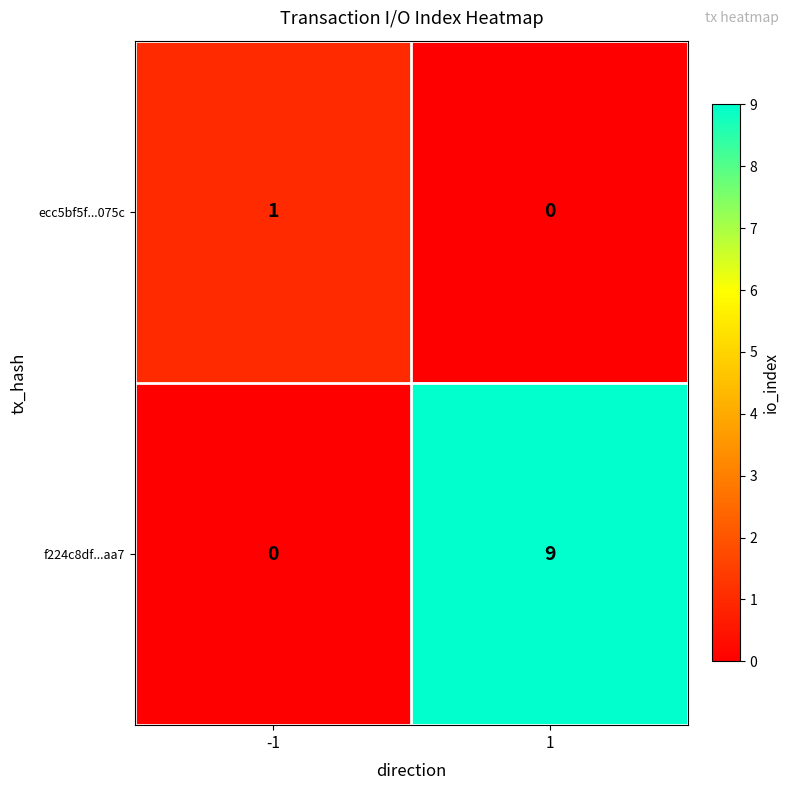

Which series has the largest total across all categories?

f224c8df...aa7